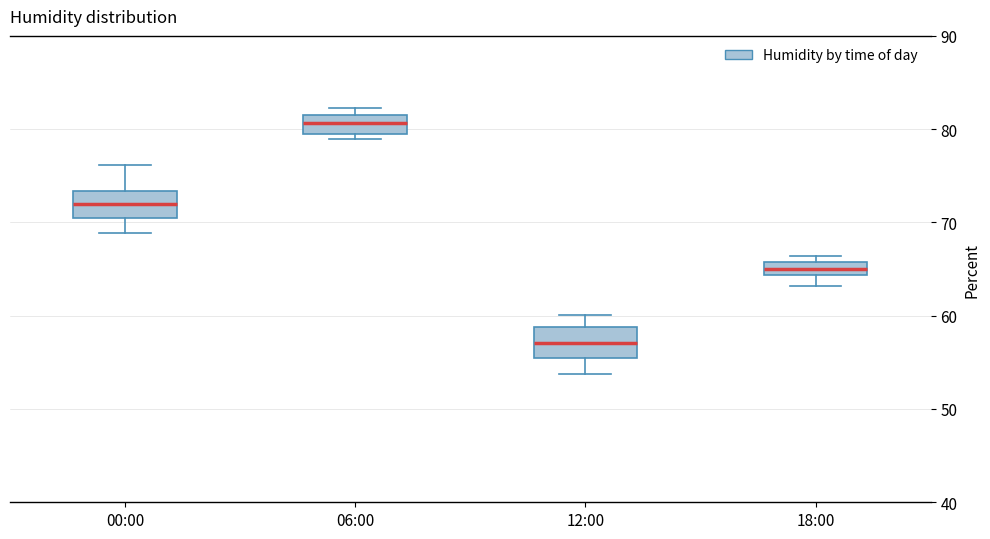

Where is the lower edge of the box for 18:00 on the y-axis? The values are not printed on the chart, so give them approximately, as read against the axis.

64